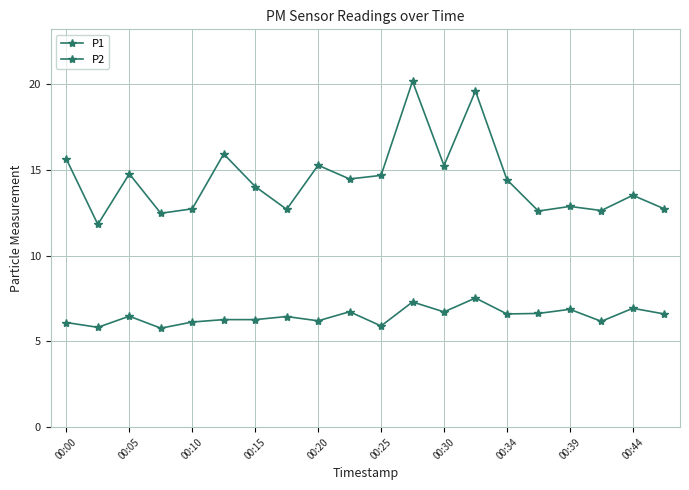

Is this an area chart (filled region under the line)?

No